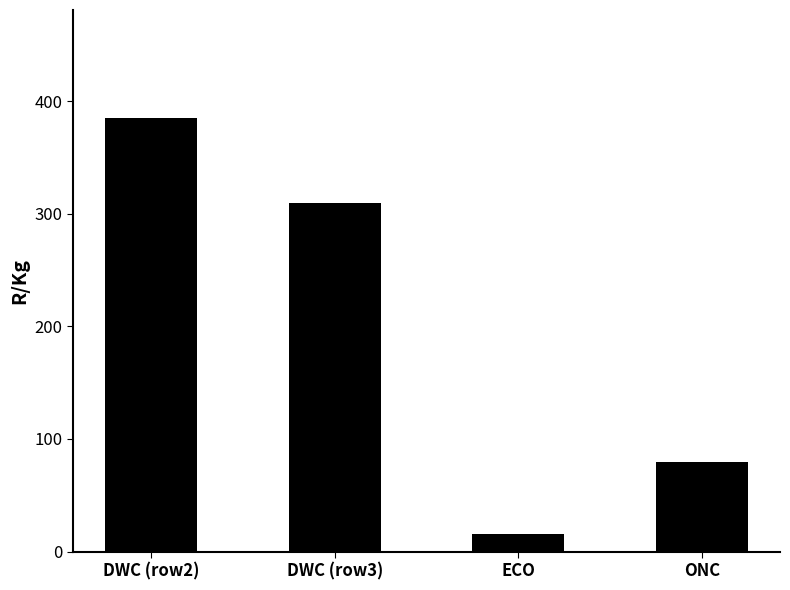

Reading left to right, transcribe all the data shown in this chart.

384.7	309.1	15.9	79.5